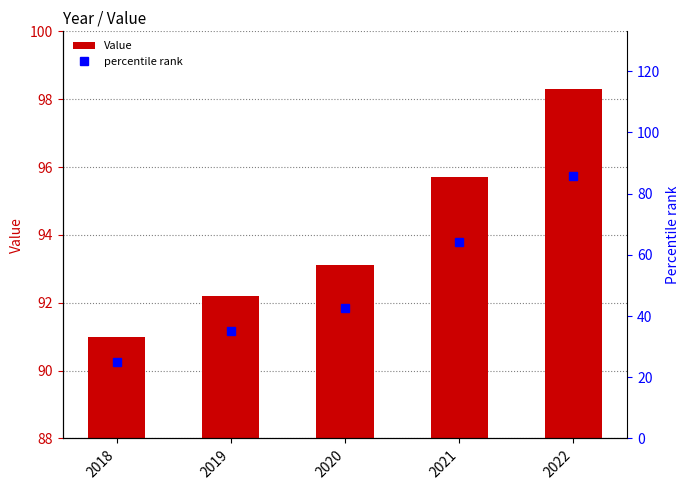

Which label corresponds to the largest value in the chart?

2022